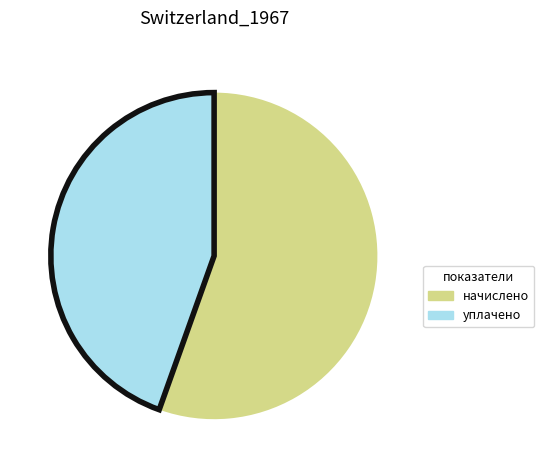

Count the number of slices in the pie.

2